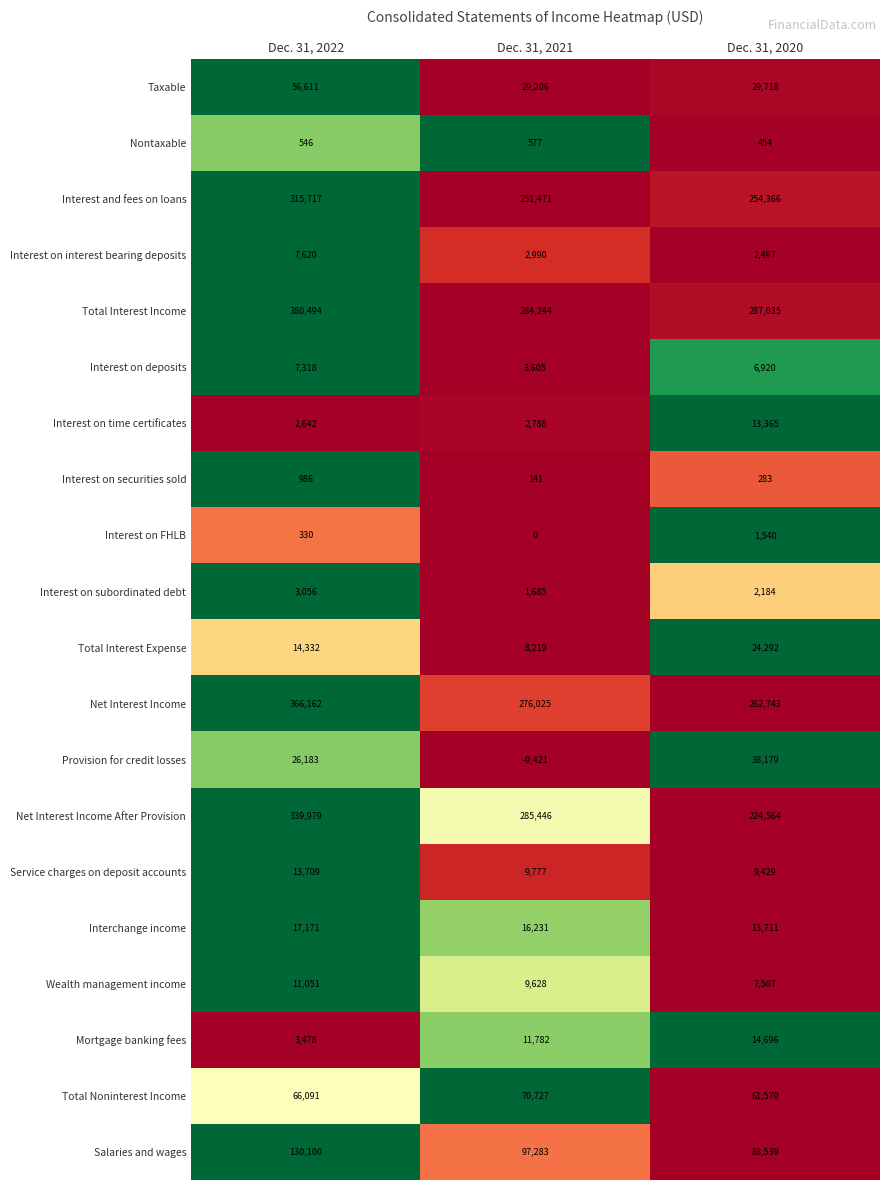

Which category has the lowest value across all series?

Dec. 31, 2021